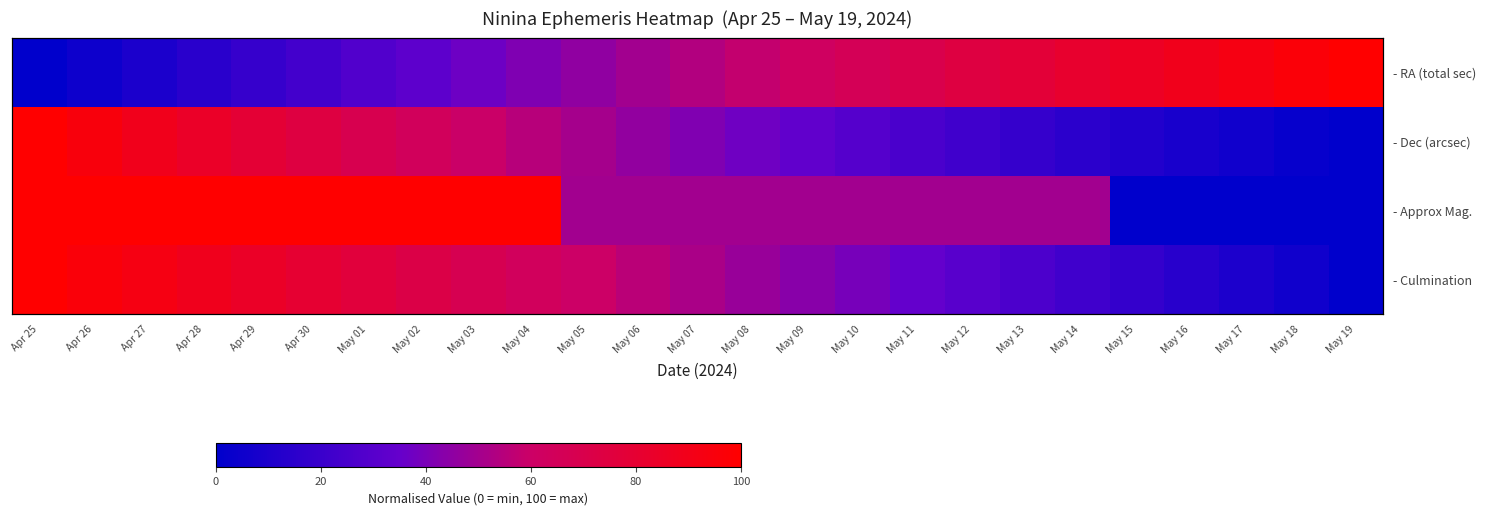

The - Approx Mag. series shows 69.8 at May 03. True or false?

False